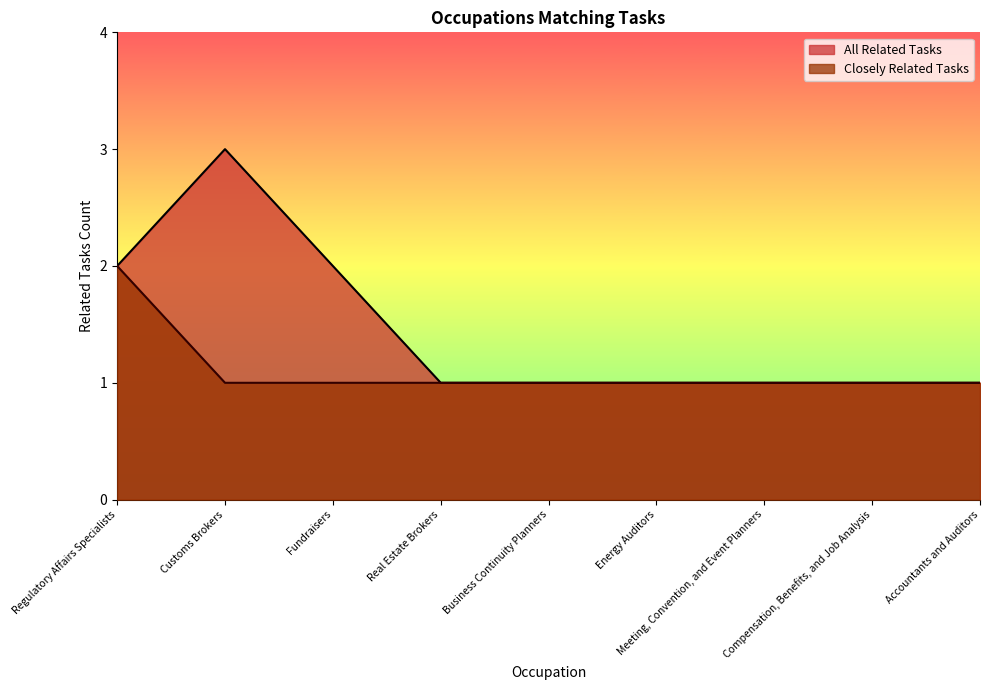

True or false: the data shows 1 at Accountants and Auditors.

False